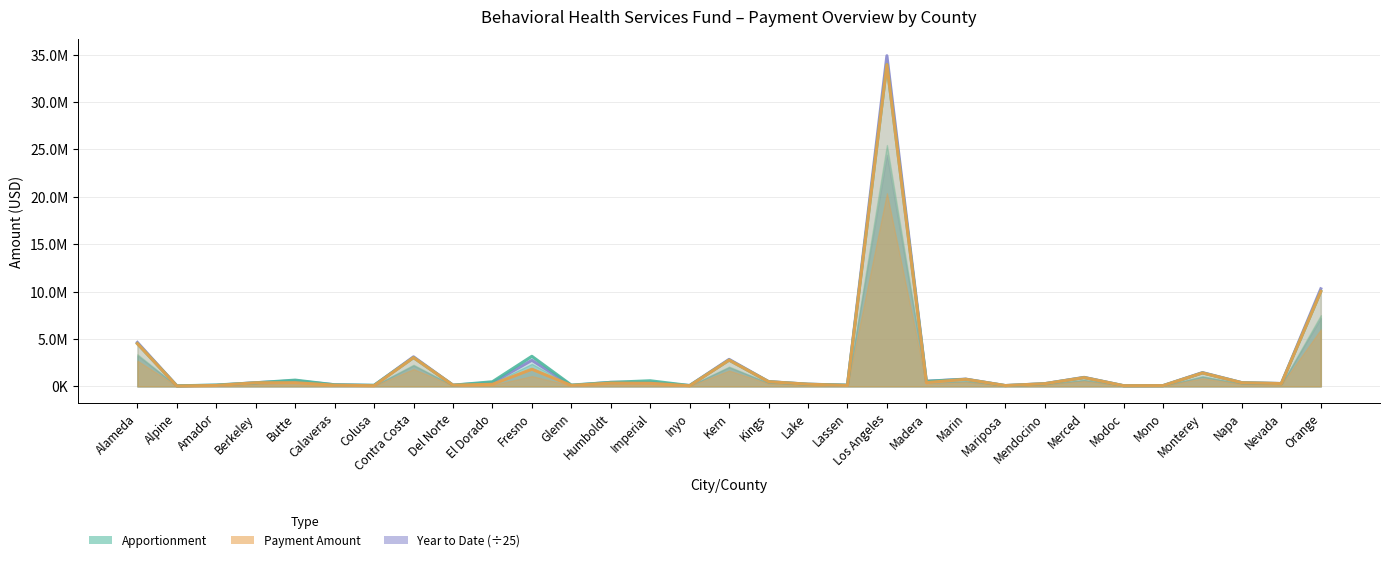

Where is the first local maximum for Apportionment?

Butte